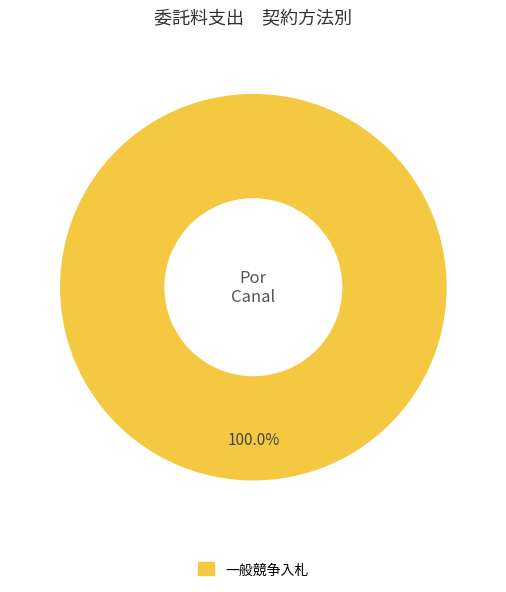

Is there a majority slice in this chart?

Yes